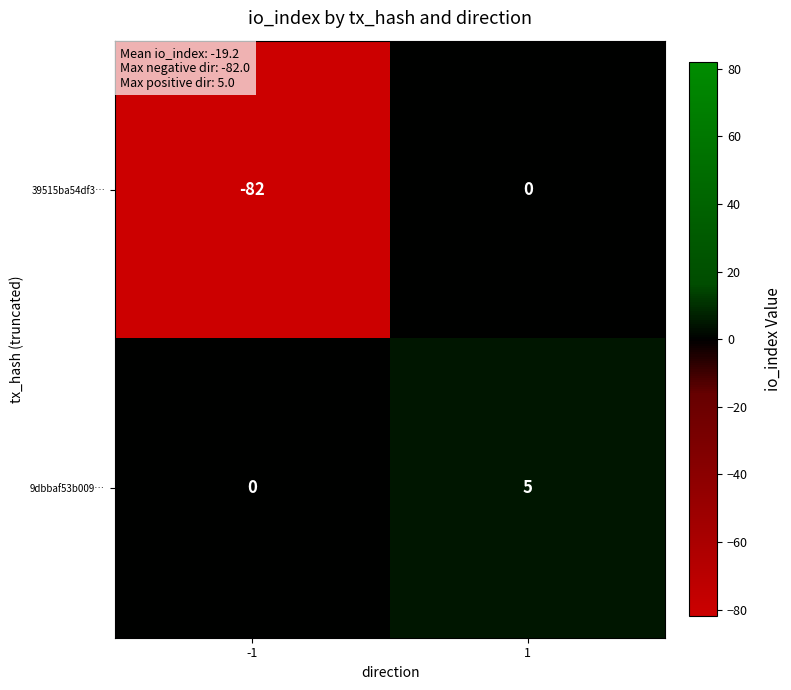

Reading right to left, transcribe all the data shown in this chart.

39515ba54df3…: 1=0	-1=-82
9dbbaf53b009…: 1=5	-1=0